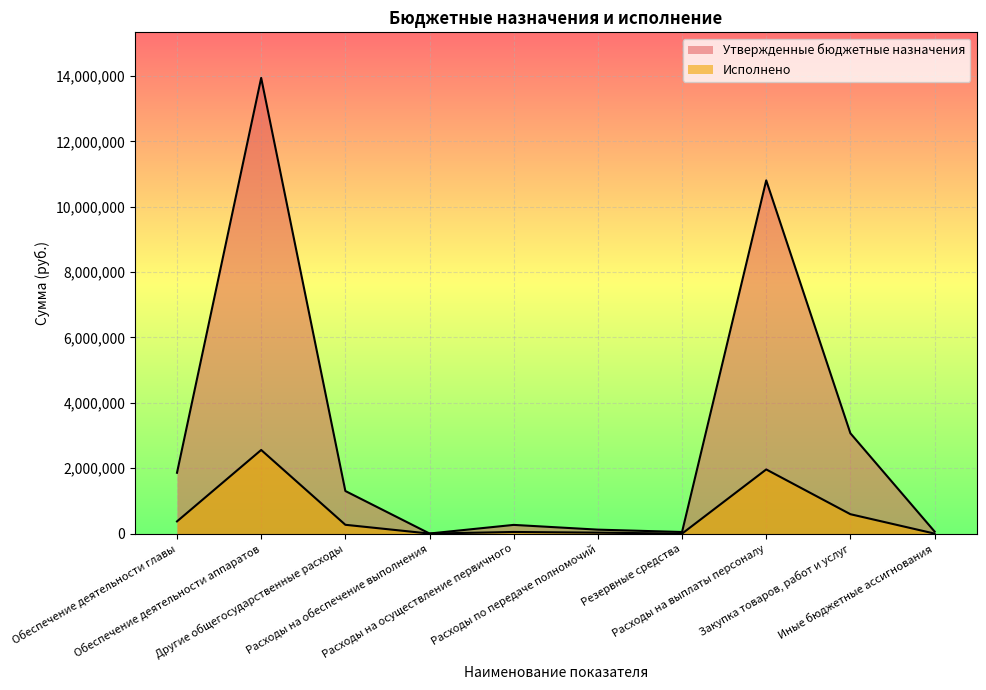

What is the total value across all series at Расходы на выплаты персоналу?

12770298.6